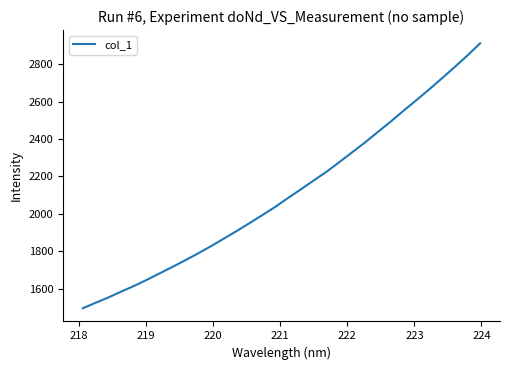

True or false: there are more than 2 points higher than both neighbors.

False